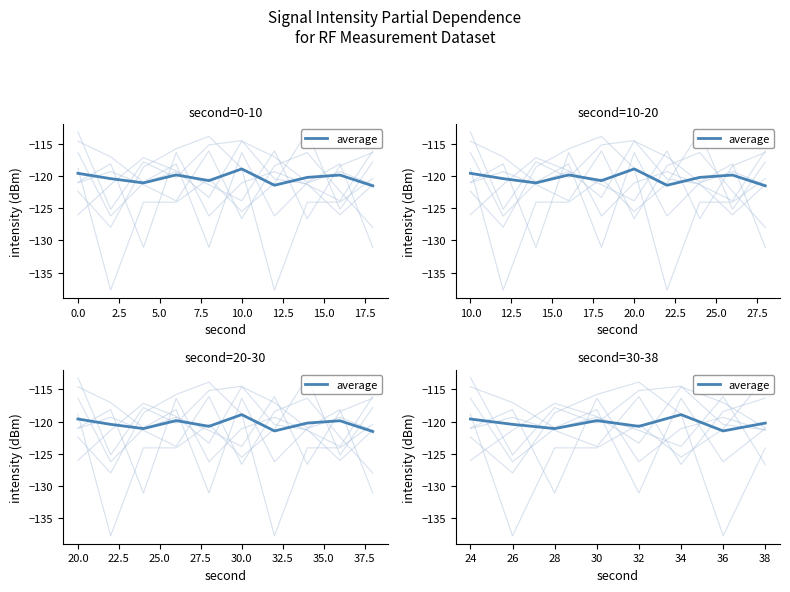

What is the value of the 6th point from the left?

-118.9